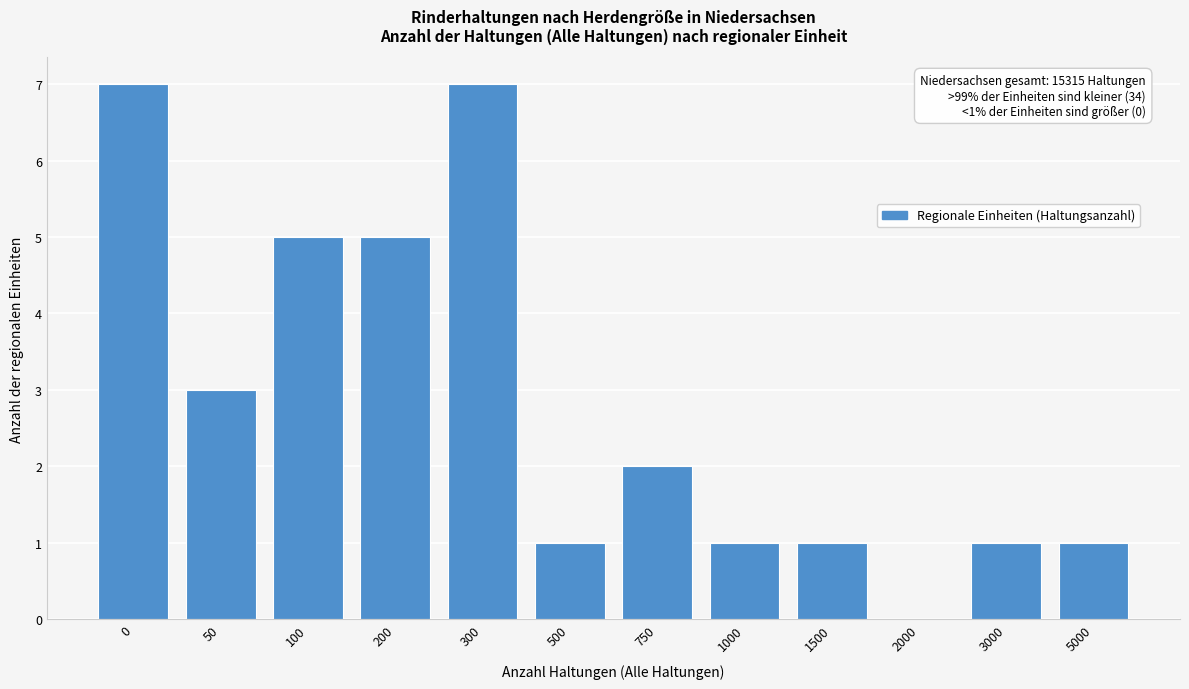

Reading left to right, extract all data points from this chart.

0=7	50=3	100=5	200=5	300=7	500=1	750=2	1000=1	1500=1	2000=0	3000=1	5000=1